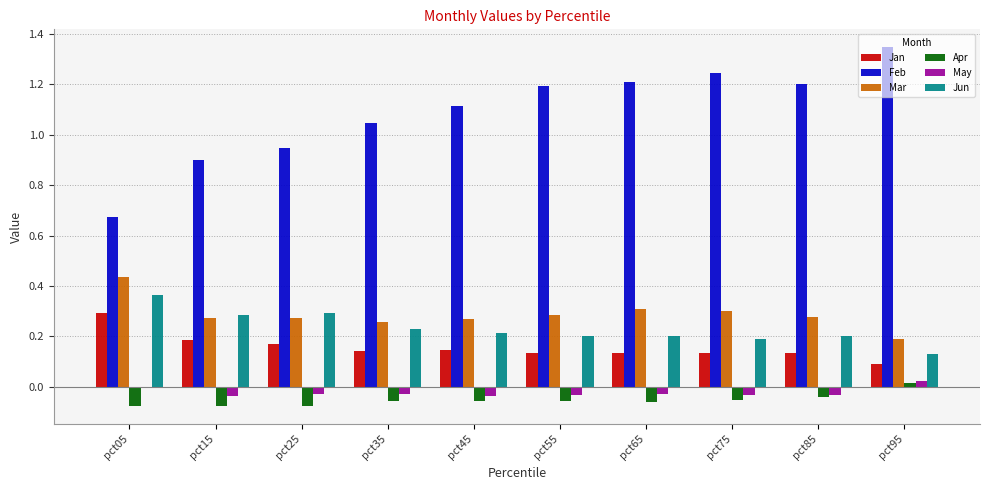

Is the value of Jan at pct85 greater than the value of Feb at pct15?

No